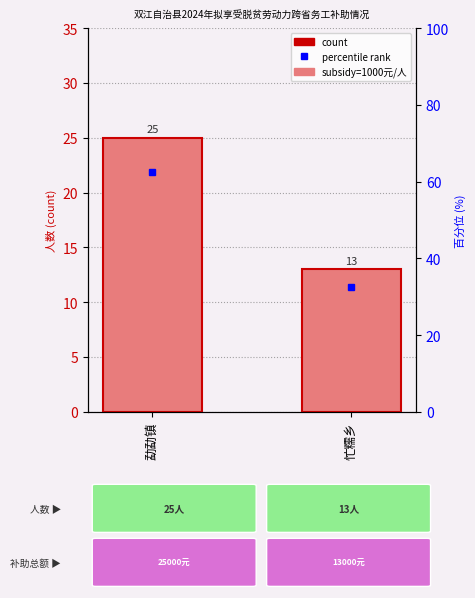

Rank the categories by count value from lowest to highest.

忙糯乡, 勐勐镇